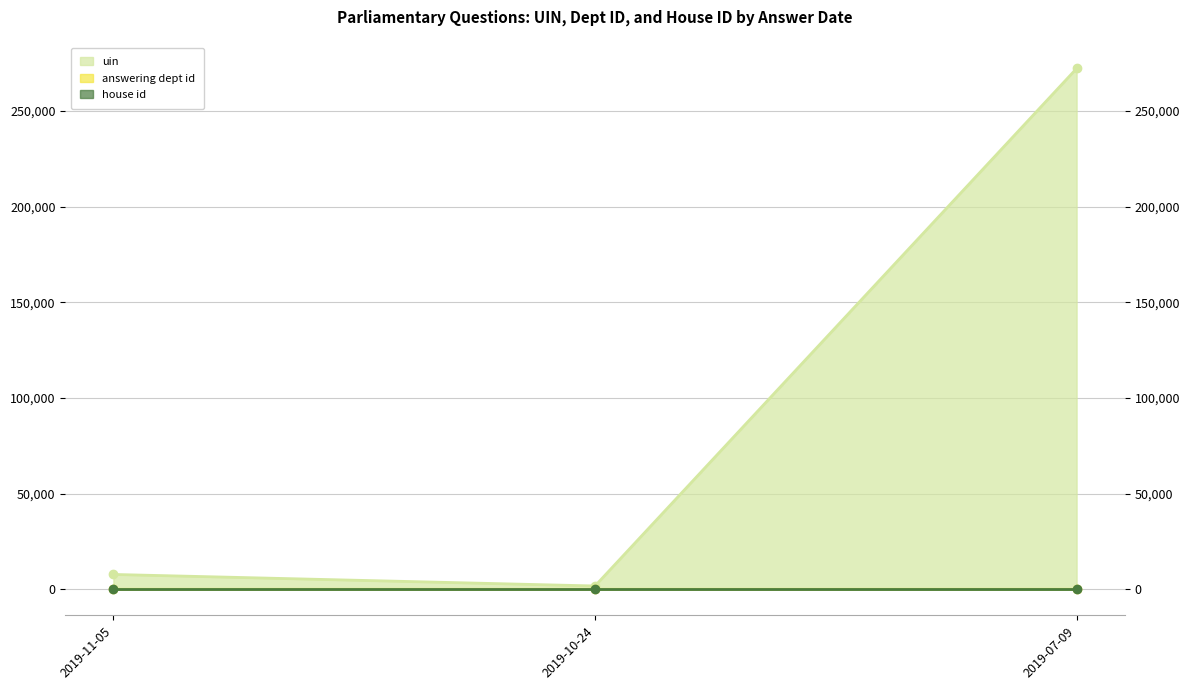

What is the difference between the highest and lowest values at 2019-07-09?

272218